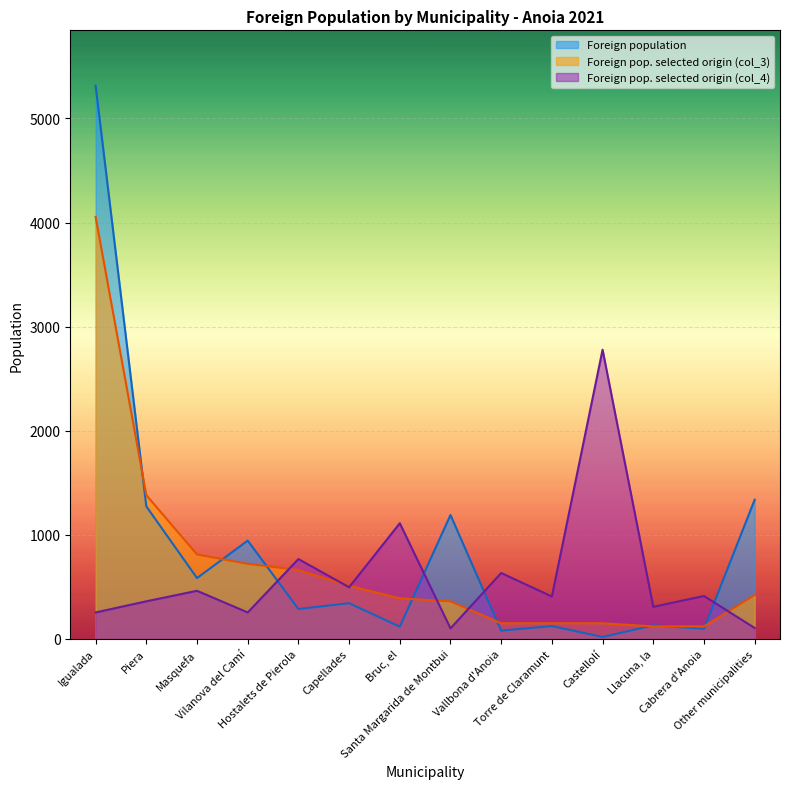

At Other municipalities, list the series in order from smallest to largest.

Foreign pop. selected origin (col_4), Foreign pop. selected origin (col_3), Foreign population